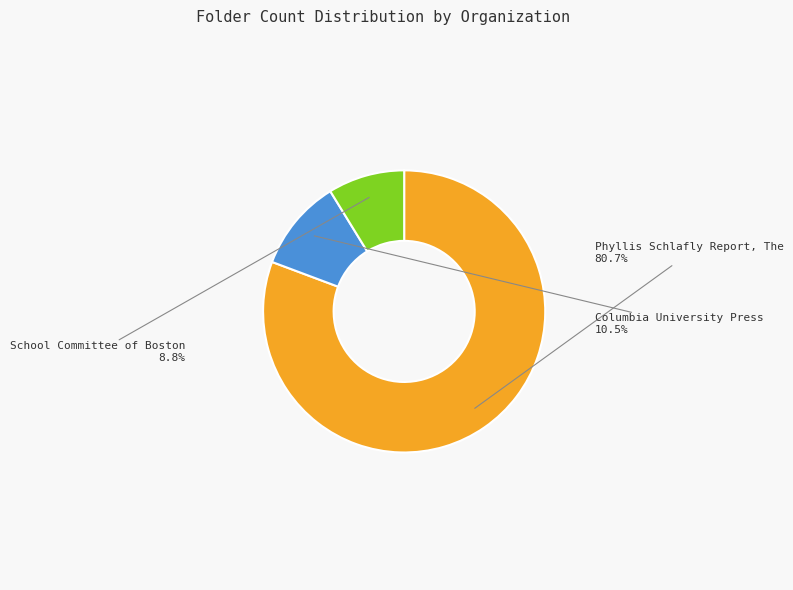

Is it true that School Committee of Boston is 1% of the pie?

False